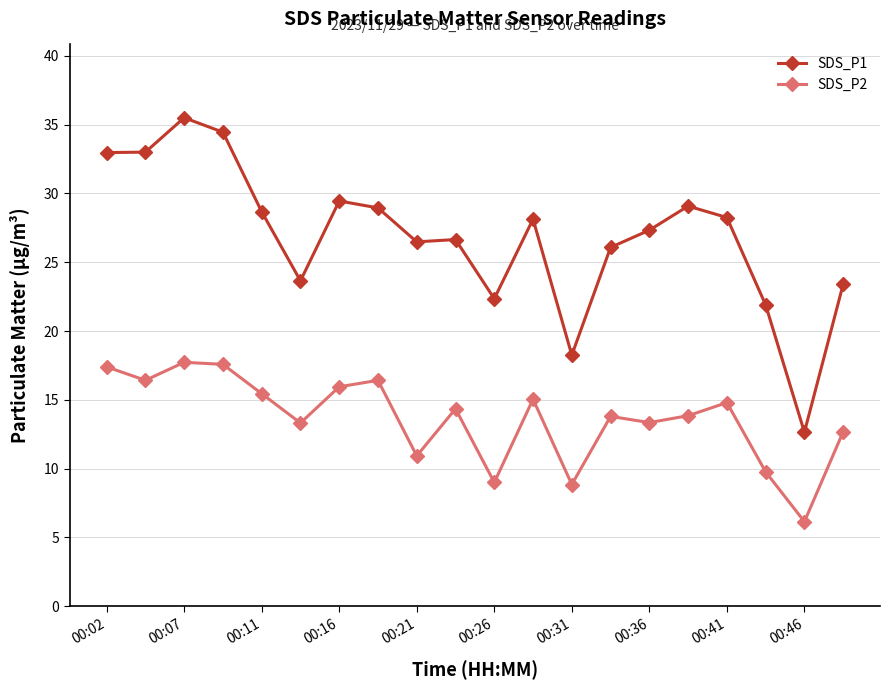

What is the average value of the SDS_P1 series?

26.9